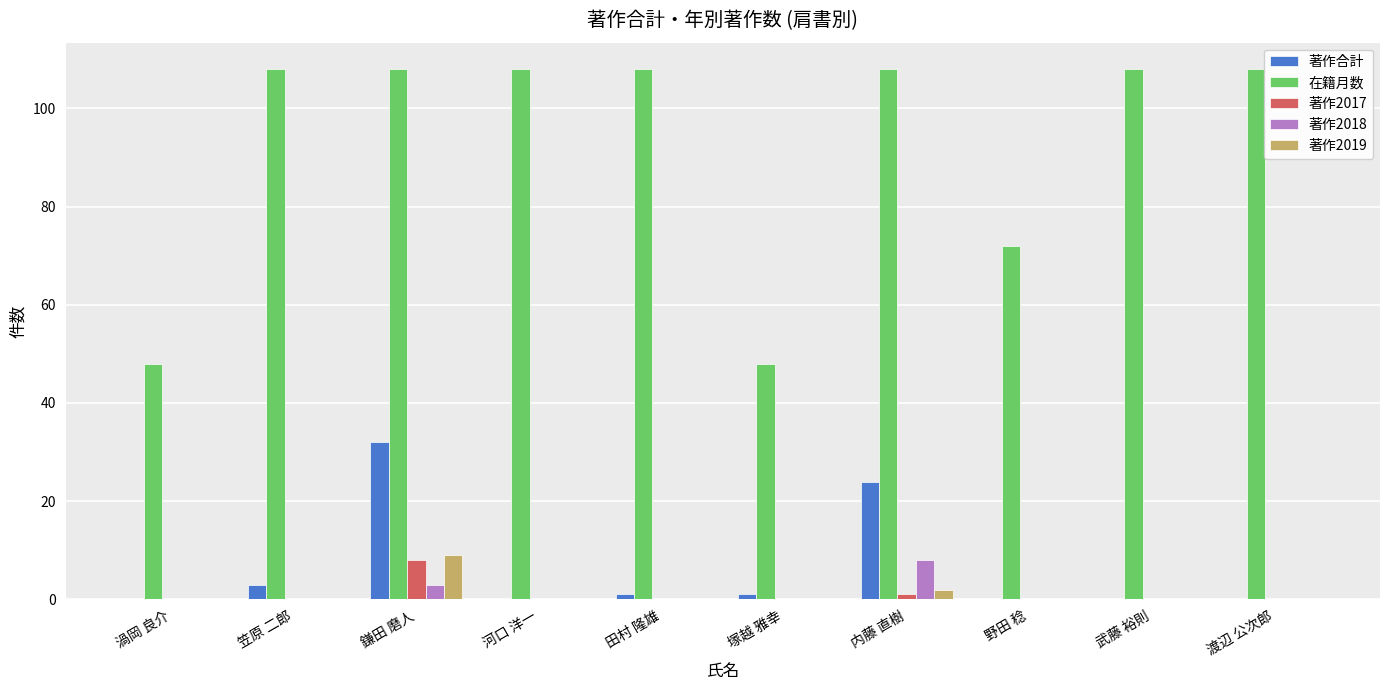

True or false: 在籍月数 has a value of 34 at 鎌田 磨人.

False